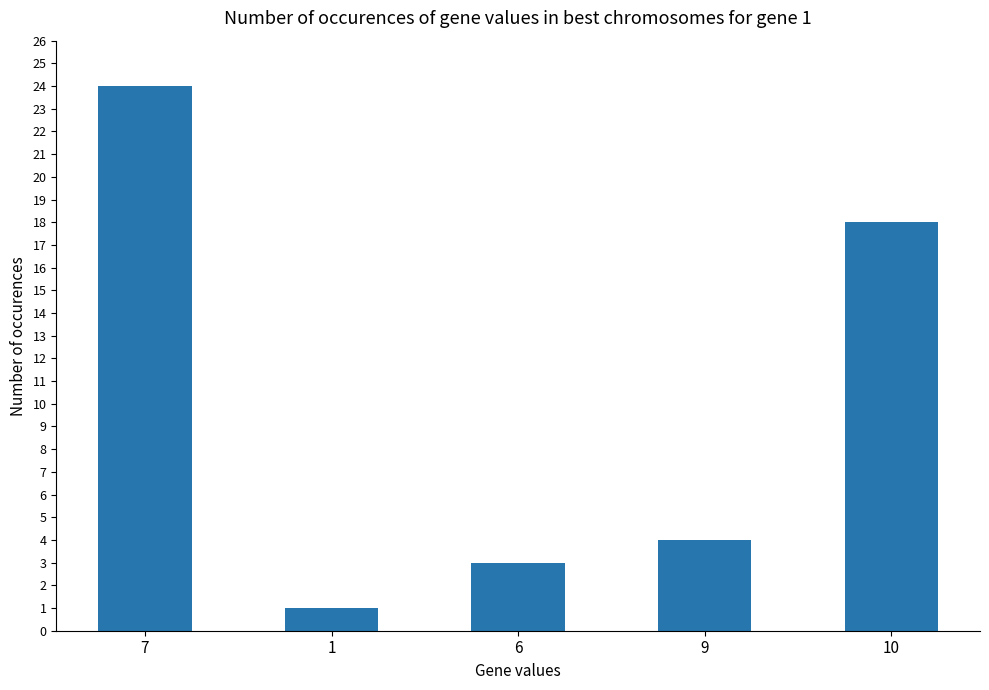

What is the label of the 4th bar from the left?

9